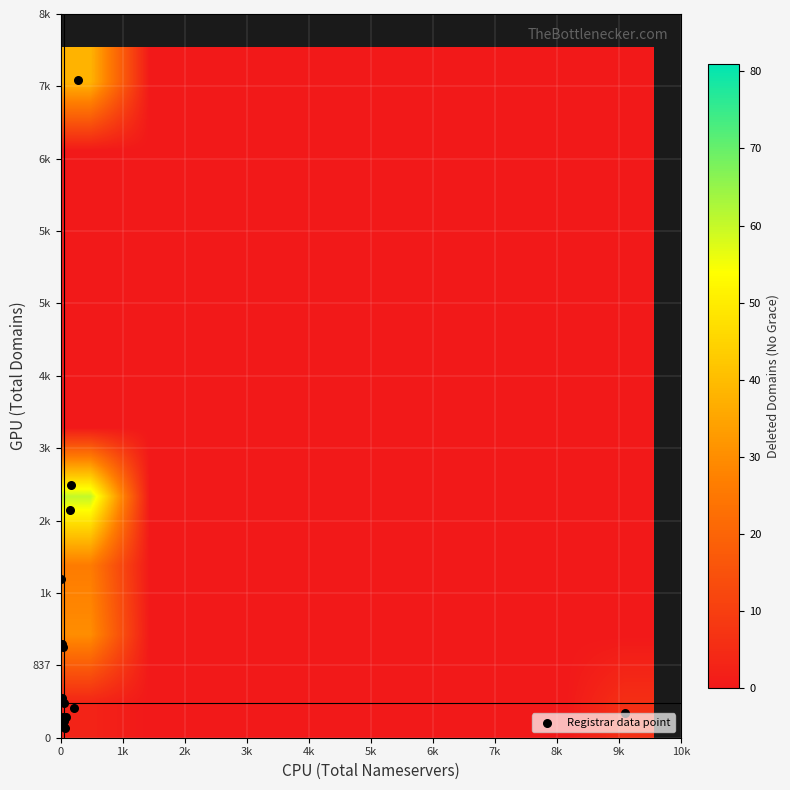

Reading left to right, list all the values displayed in this chart.

total_domains: total_domains=7610	total_nameservers=2639	deleted_nograce=1087	3=2918	4=1841	5=289	6=1055	7=460	8=239	9=181	10=405	11=237	12=109	13=196	14=344
total_nameservers: total_domains=287	total_nameservers=163	deleted_nograce=25	3=175	4=9	5=9562	6=45	7=27	8=86	9=41	10=56	11=36	12=81	13=56	14=227
deleted_nograce: total_domains=38	total_nameservers=81	deleted_nograce=47	3=40	4=26	5=6	6=13	7=17	8=2	9=7	10=0	11=37	12=2	13=0	14=0